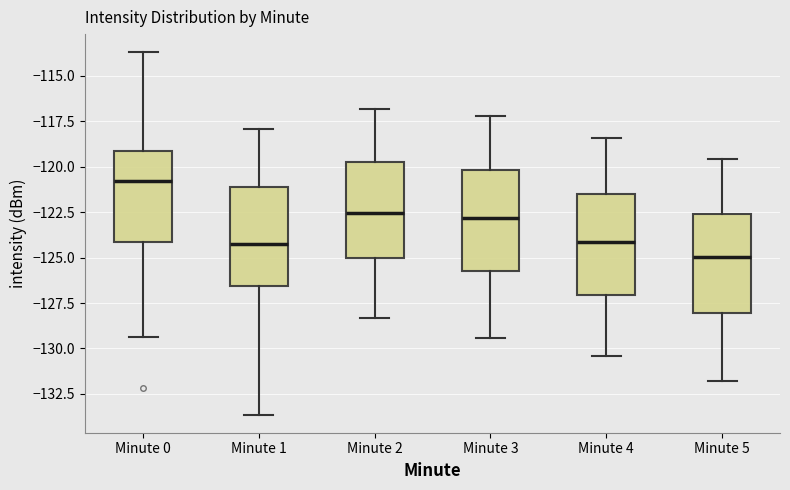

Reading left to right, read every box against the y-axis: the position of its median line, the range the box covers, and the ends of its whiskers. The values are not printed on the chart, so give them approximately, as read against the axis.

Minute 0: median -121.0, box -124.0 to -119.0, whiskers -129.5 to -113.5
Minute 1: median -124.5, box -126.5 to -121.0, whiskers -133.5 to -118.0
Minute 2: median -122.5, box -125.0 to -119.5, whiskers -128.5 to -117.0
Minute 3: median -123.0, box -125.5 to -120.0, whiskers -129.5 to -117.0
Minute 4: median -124.0, box -127.0 to -121.5, whiskers -130.5 to -118.5
Minute 5: median -125.0, box -128.0 to -122.5, whiskers -132.0 to -119.5